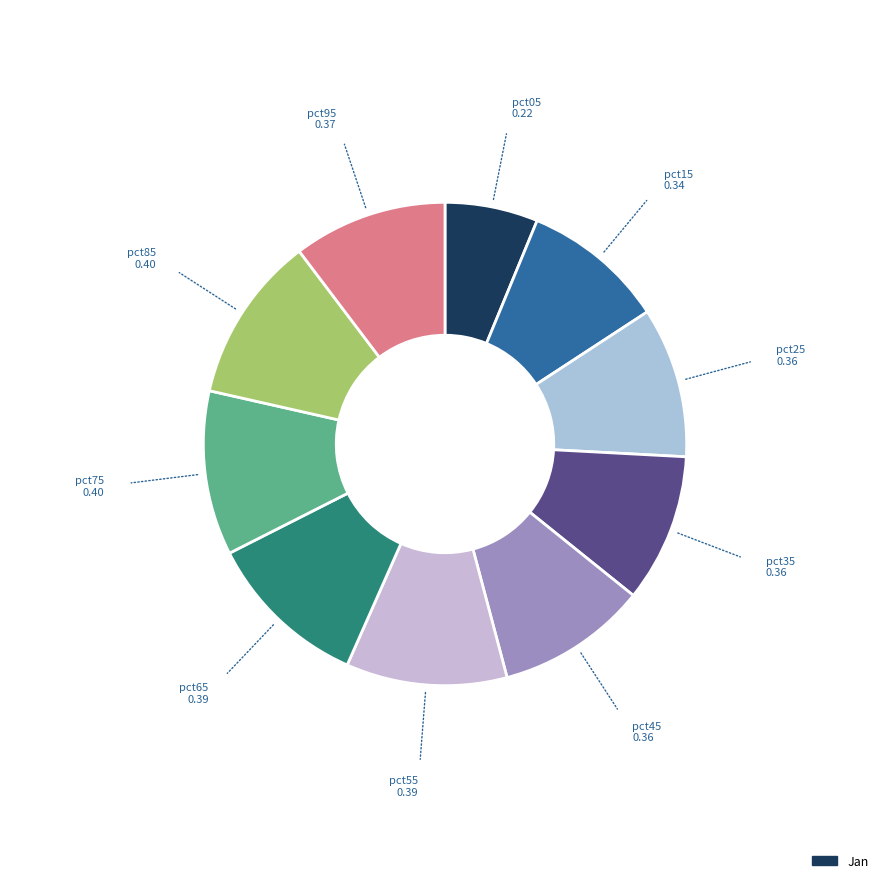

To the nearest percent, what is the difference between the largest and smallest slice percentages?

5%